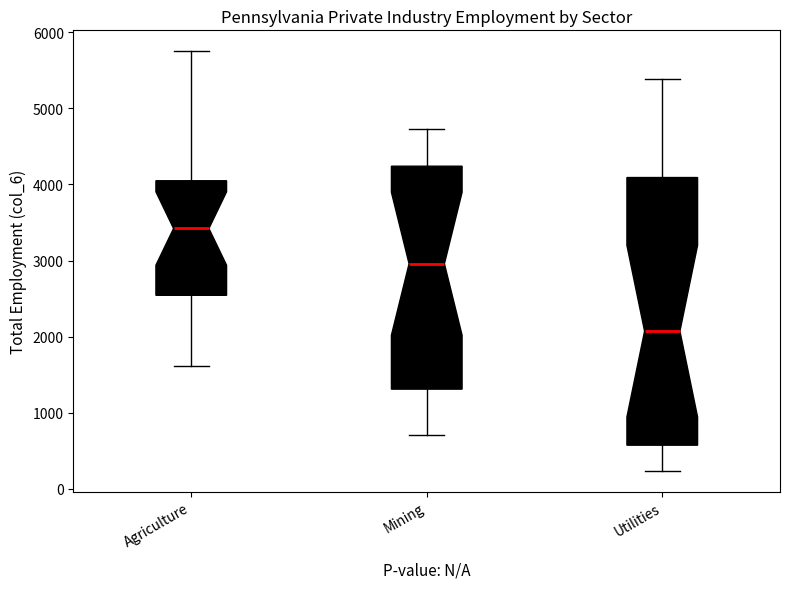

Which box has the highest median line?

Agriculture